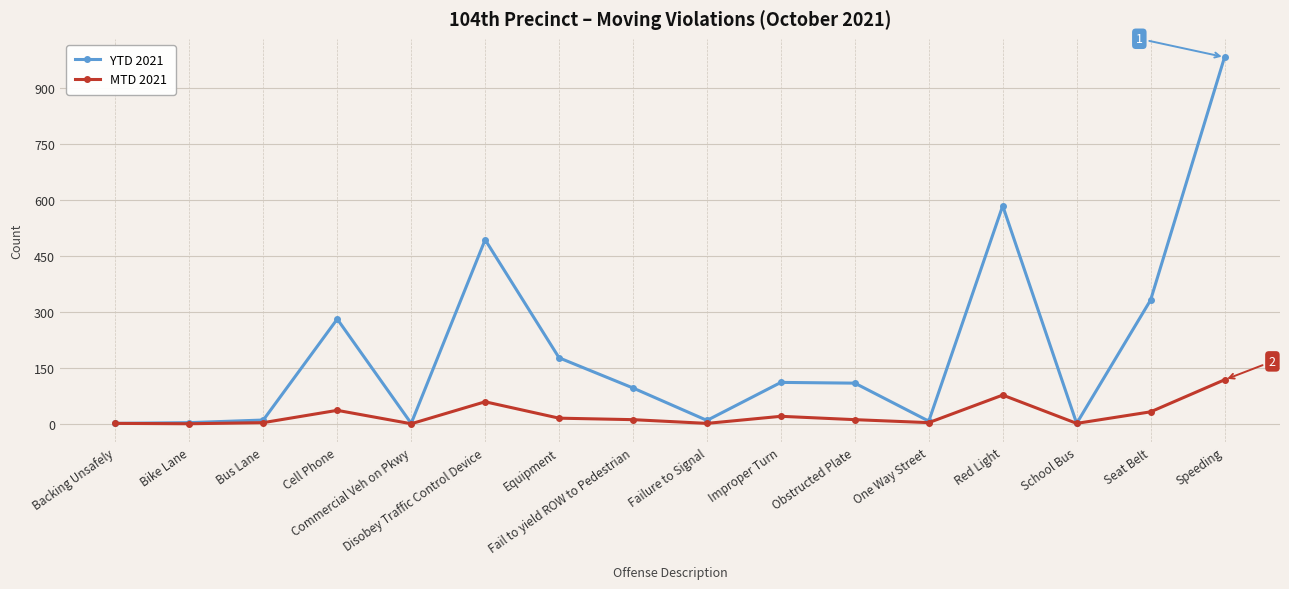

What is the sum of the YTD 2021 values at Obstructed Plate and Seat Belt?

441